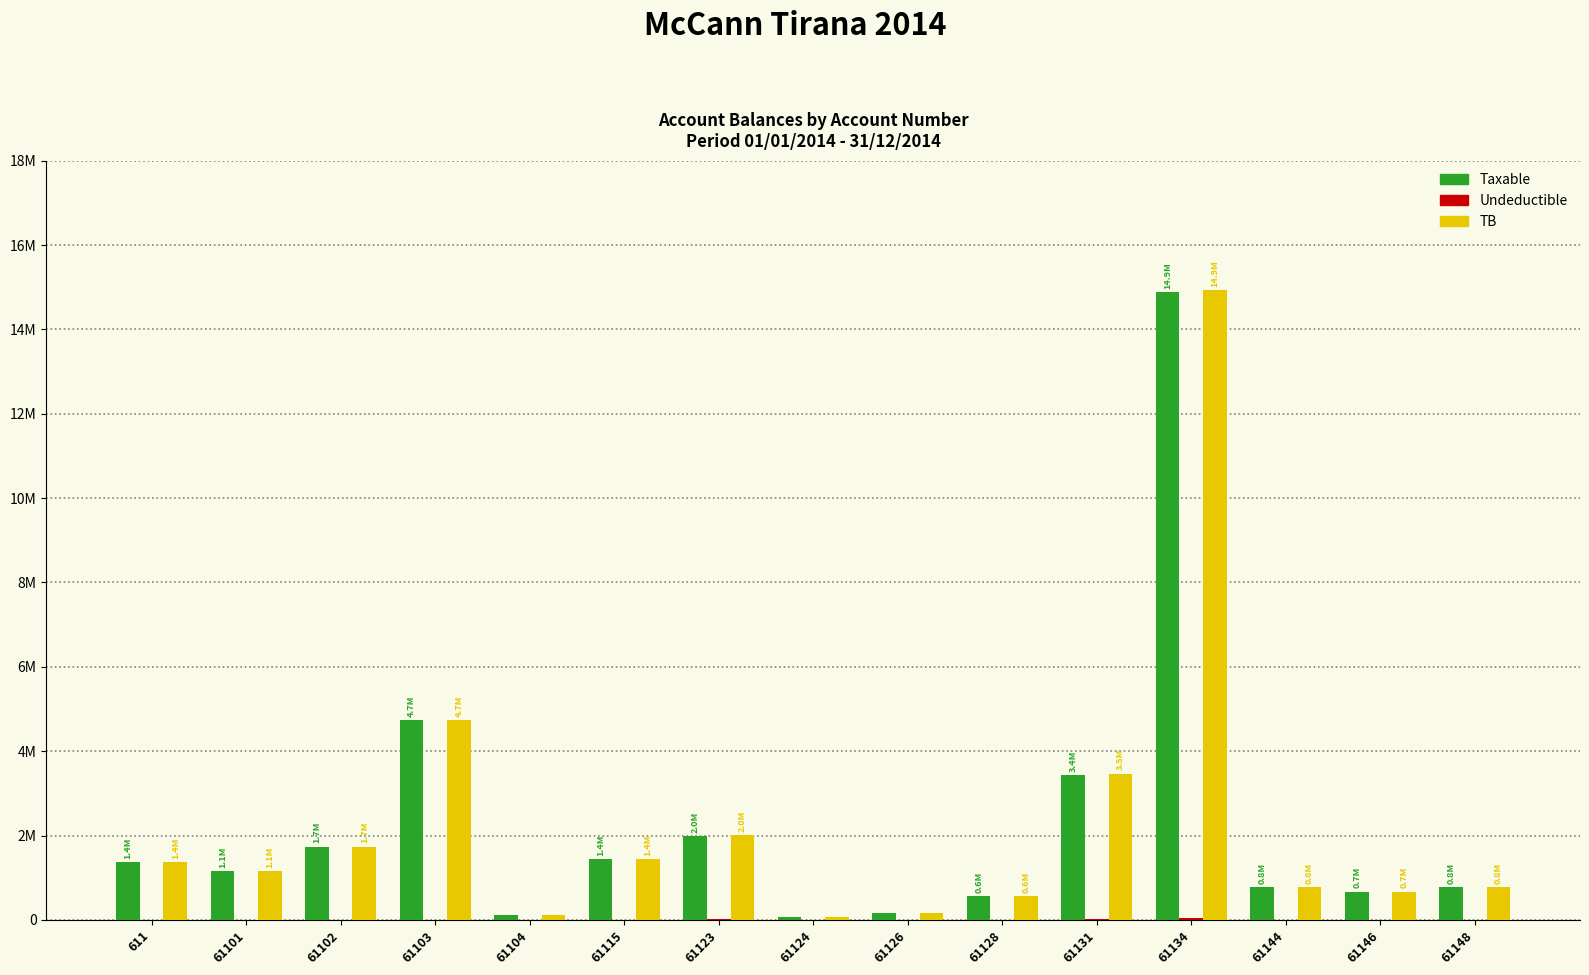

Does the chart contain stacked bars?

No